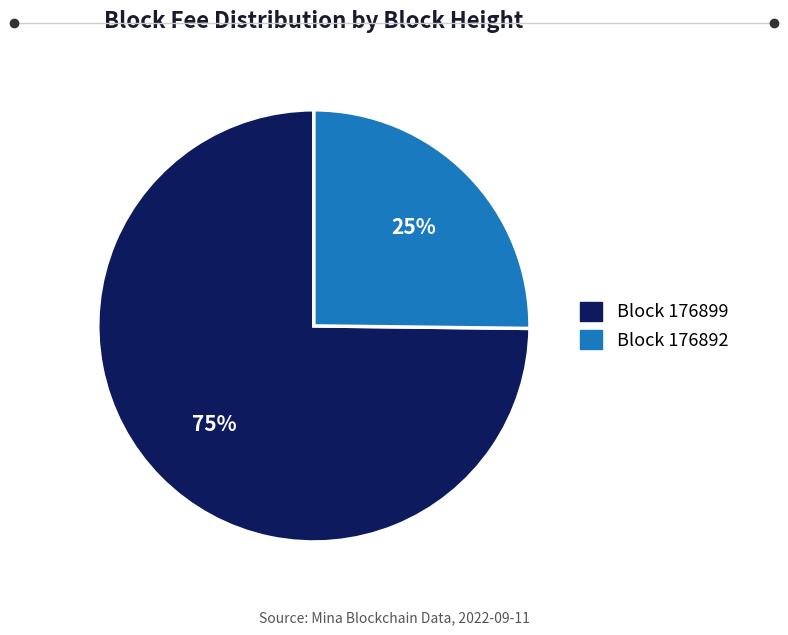

Does any single category account for the majority?

Yes